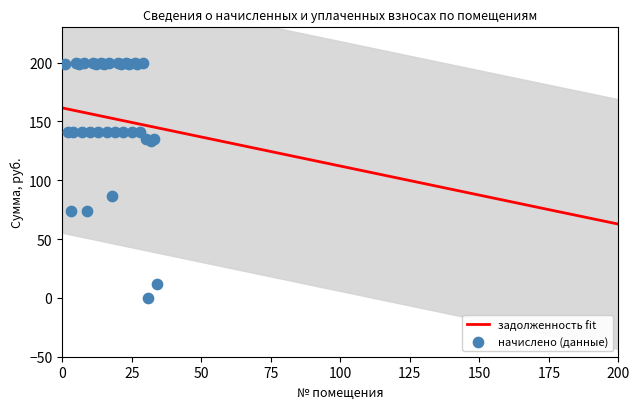

Which has a higher value, 24 or 5?

5